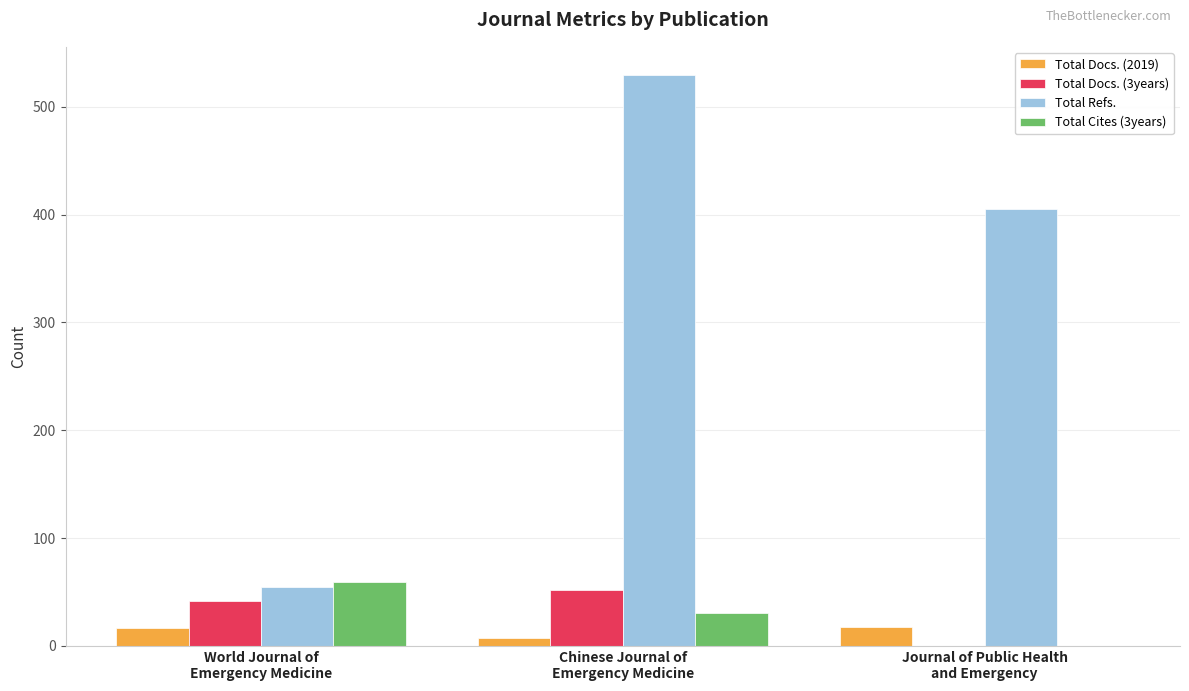

Which series has the largest total across all categories?

Total Refs.